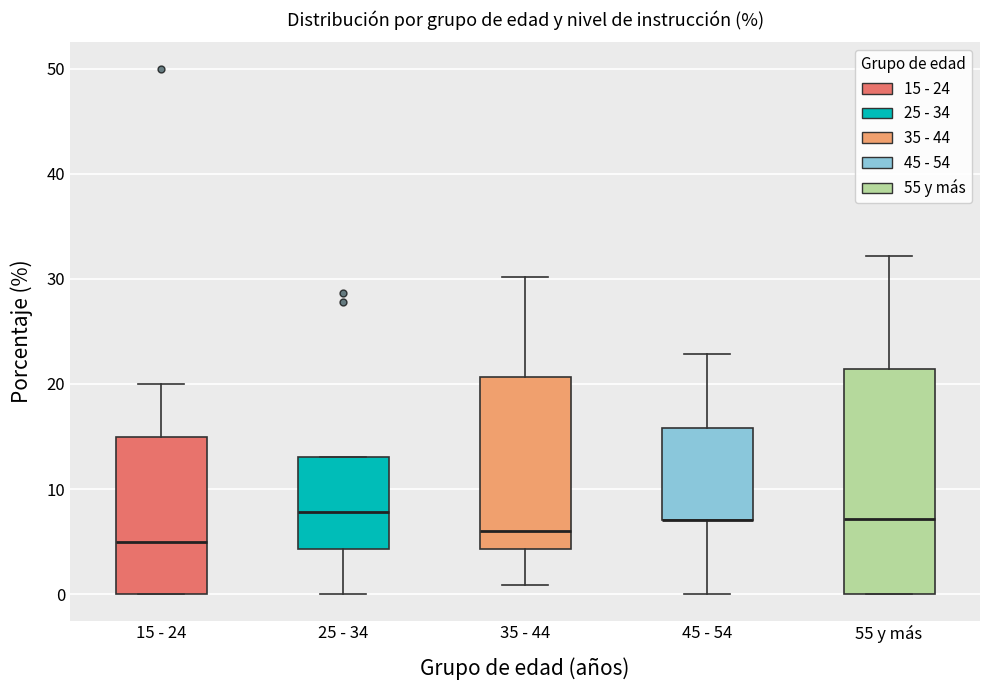

Where does the lower whisker of the box for 35 - 44 end on the y-axis? The values are not printed on the chart, so give them approximately, as read against the axis.

1